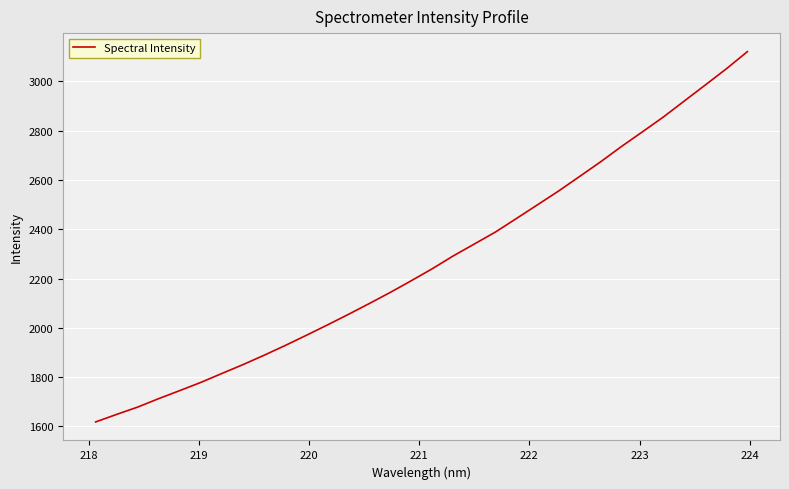

What is the maximum value shown in the chart?

3121.1